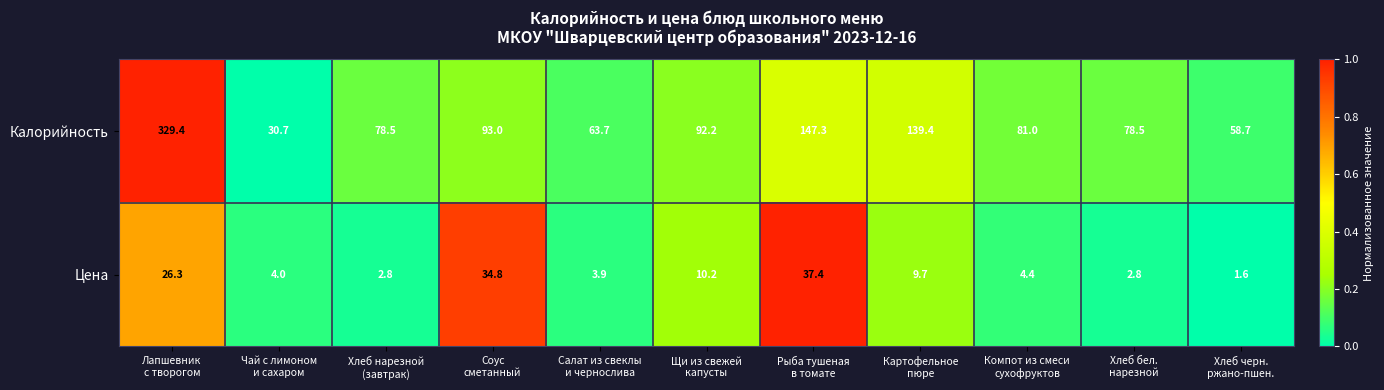

Rank the series by their maximum value, from lowest to highest.

Цена, Калорийность